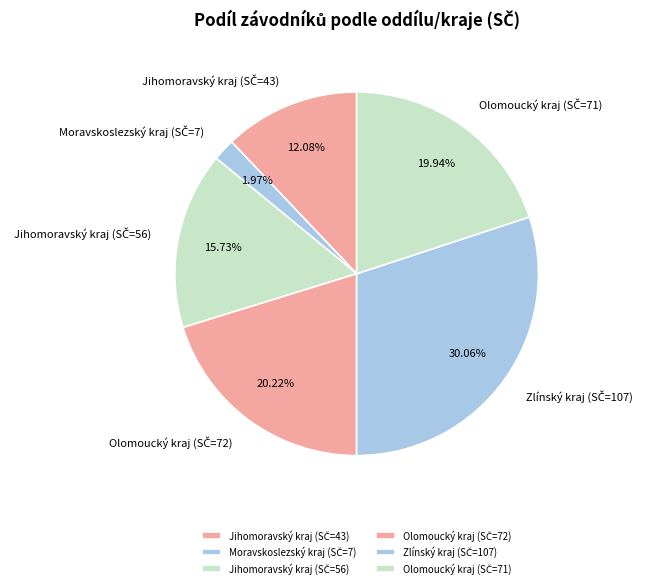

To the nearest percent, what is the average slice percentage?

17%